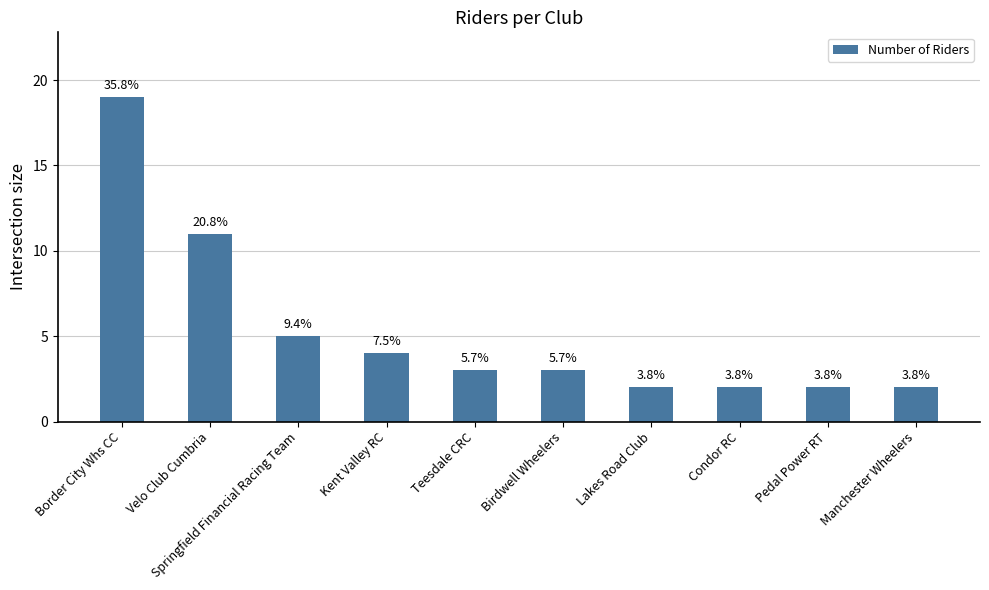

What position from the left is Manchester Wheelers?

10